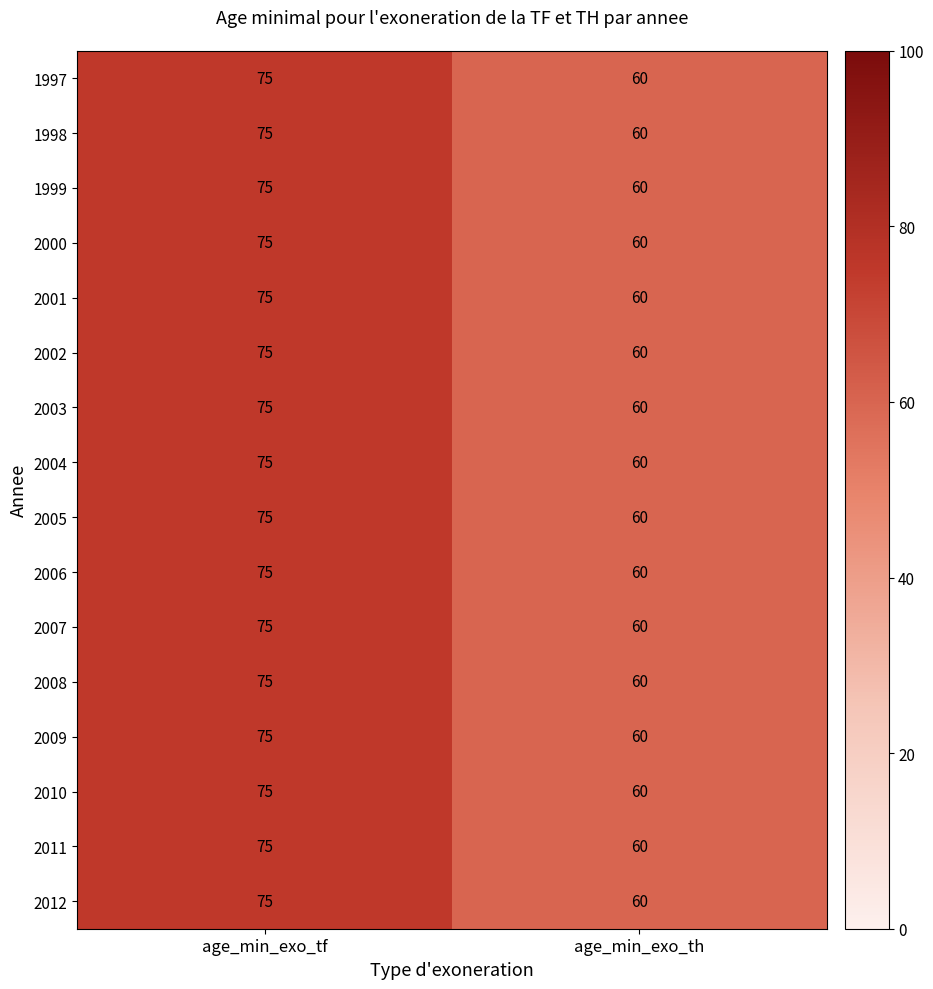

What is the difference between the maximum and minimum values in the 2002 series?

15